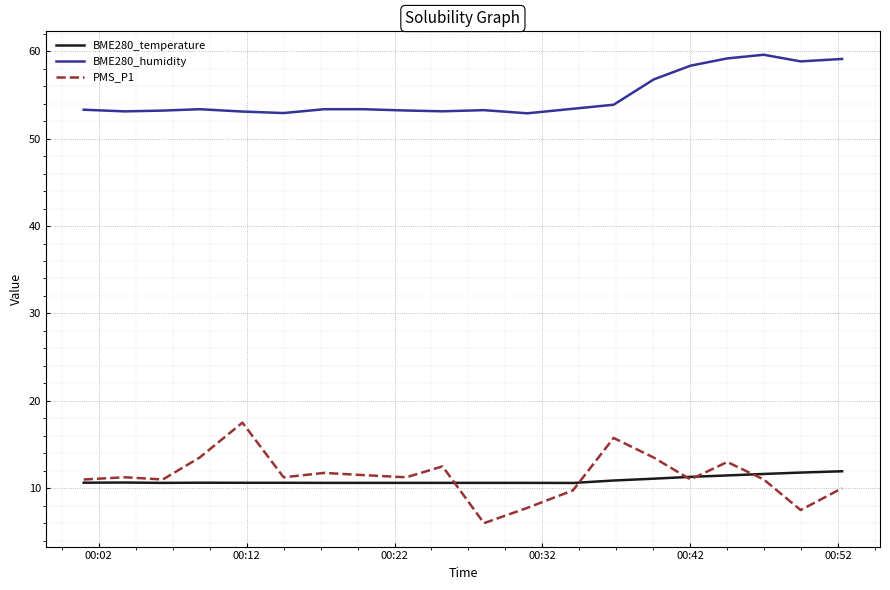

Does the chart have visible grid lines?

Yes